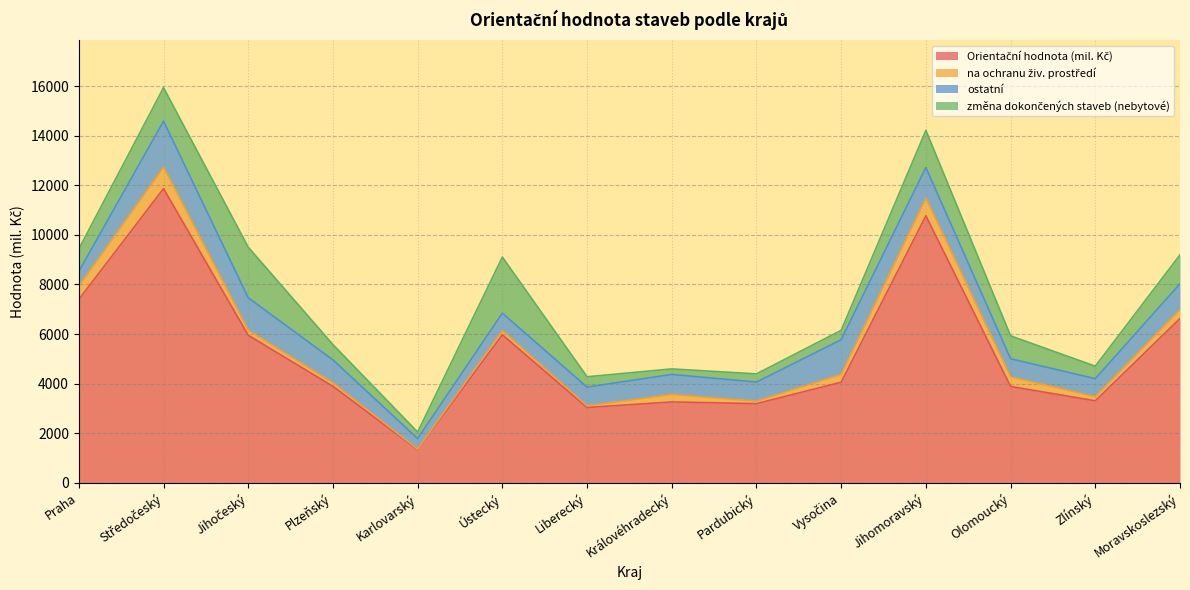

Reading left to right, list all the values displayed in this chart.

Orientační hodnota (mil. Kč): Praha=7397	Středočeský=11867	Jihočeský=5954	Plzeňský=3893	Karlovarský=1340	Ústecký=5973	Liberecký=3039	Královéhradecký=3263	Pardubický=3194	Vysočina=4059	Jihomoravský=10769	Olomoucký=3888	Zlínský=3309	Moravskoslezský=6628
na ochranu živ. prostředí: Praha=539	Středočeský=871	Jihočeský=202	Plzeňský=141	Karlovarský=20	Ústecký=172	Liberecký=65	Královéhradecký=305	Pardubický=101	Vysočina=315	Jihomoravský=718	Olomoucký=389	Zlínský=166	Moravskoslezský=361
ostatní: Praha=588	Středočeský=1847	Jihočeský=1307	Plzeňský=924	Karlovarský=425	Ústecký=699	Liberecký=757	Královéhradecký=803	Pardubický=769	Vysočina=1397	Jihomoravský=1230	Olomoucký=727	Zlínský=726	Moravskoslezský=1038
změna dokončených staveb (nebytové): Praha=906	Středočeský=1352	Jihočeský=2039	Plzeňský=617	Karlovarský=263	Ústecký=2260	Liberecký=417	Královéhradecký=223	Pardubický=330	Vysočina=379	Jihomoravský=1496	Olomoucký=924	Zlínský=504	Moravskoslezský=1167